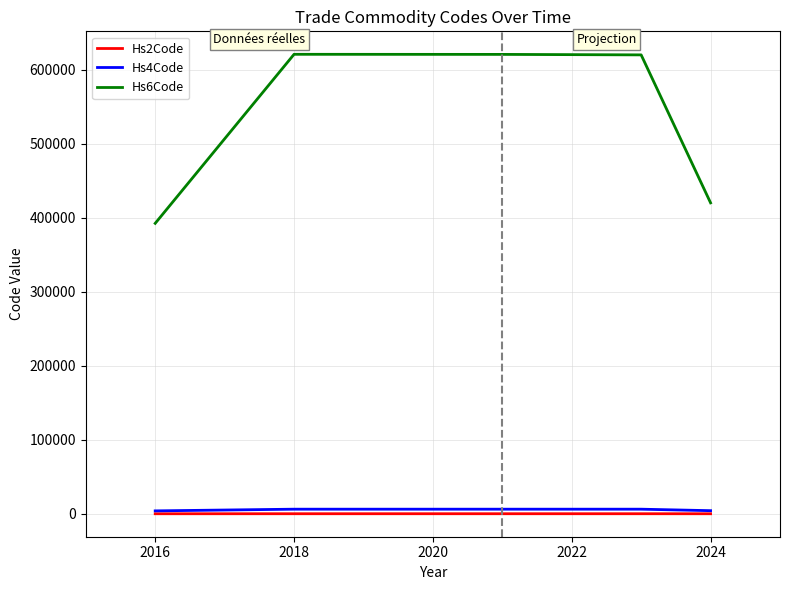

Which series has the largest total across all categories?

Hs6Code